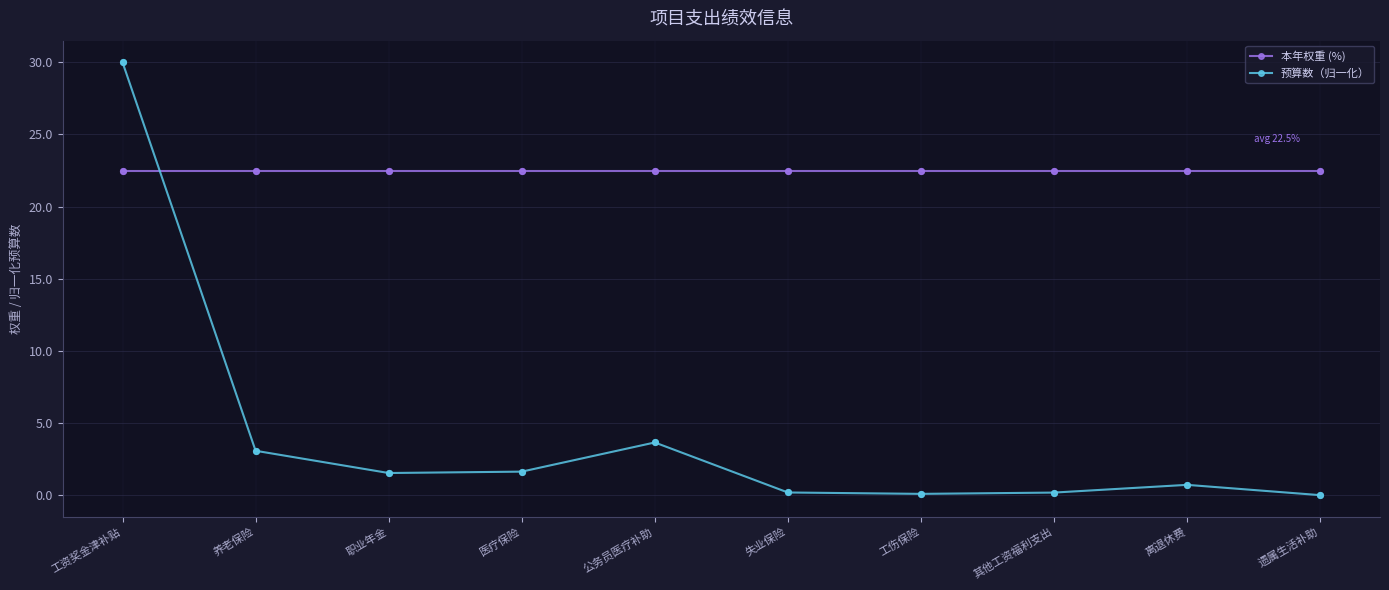

What is the difference between the highest and lowest values at 养老保险?

19.4